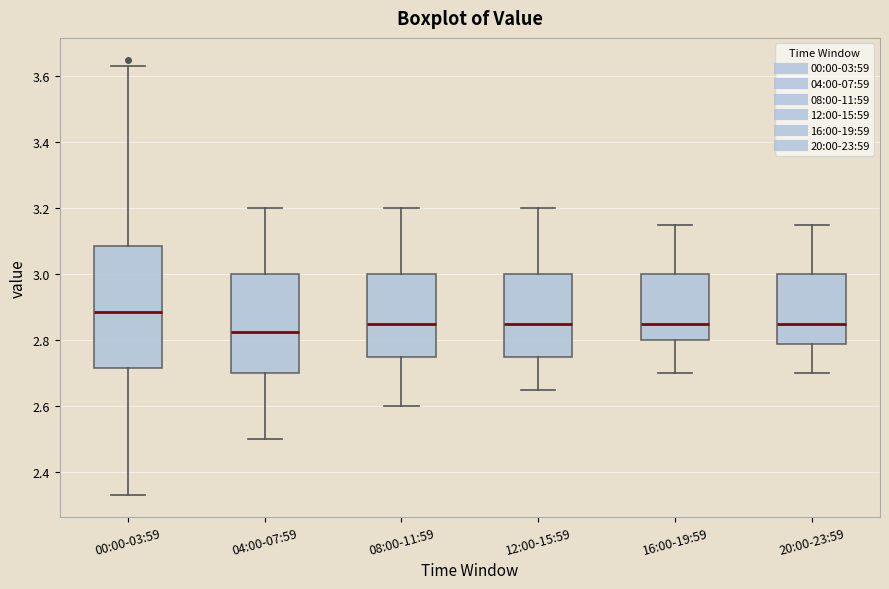

Reading left to right, transcribe this box plot: for each box, give where its median line is, the range the box spans, and where its two whiskers end, as read against the y-axis. The values are not printed on the chart, so give them approximately, as read against the axis.

00:00-03:59: median 2.88, box 2.72 to 3.08, whiskers 2.34 to 3.64
04:00-07:59: median 2.82, box 2.70 to 3.00, whiskers 2.50 to 3.20
08:00-11:59: median 2.86, box 2.76 to 3.00, whiskers 2.60 to 3.20
12:00-15:59: median 2.86, box 2.76 to 3.00, whiskers 2.66 to 3.20
16:00-19:59: median 2.86, box 2.80 to 3.00, whiskers 2.70 to 3.16
20:00-23:59: median 2.86, box 2.78 to 3.00, whiskers 2.70 to 3.16